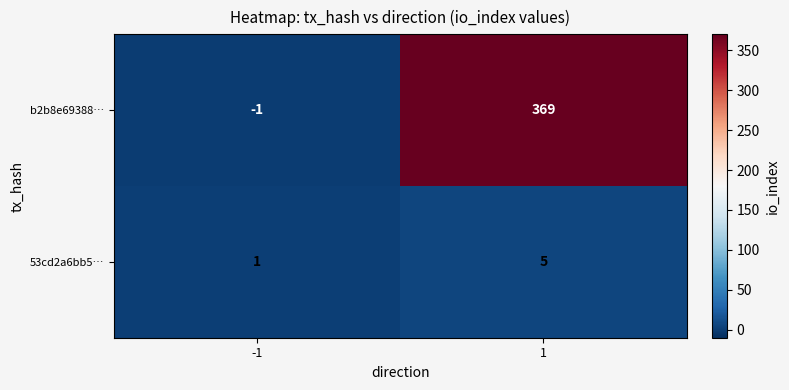

List the series in order of their overall mean, lowest first.

53cd2a6bb5…, b2b8e69388…